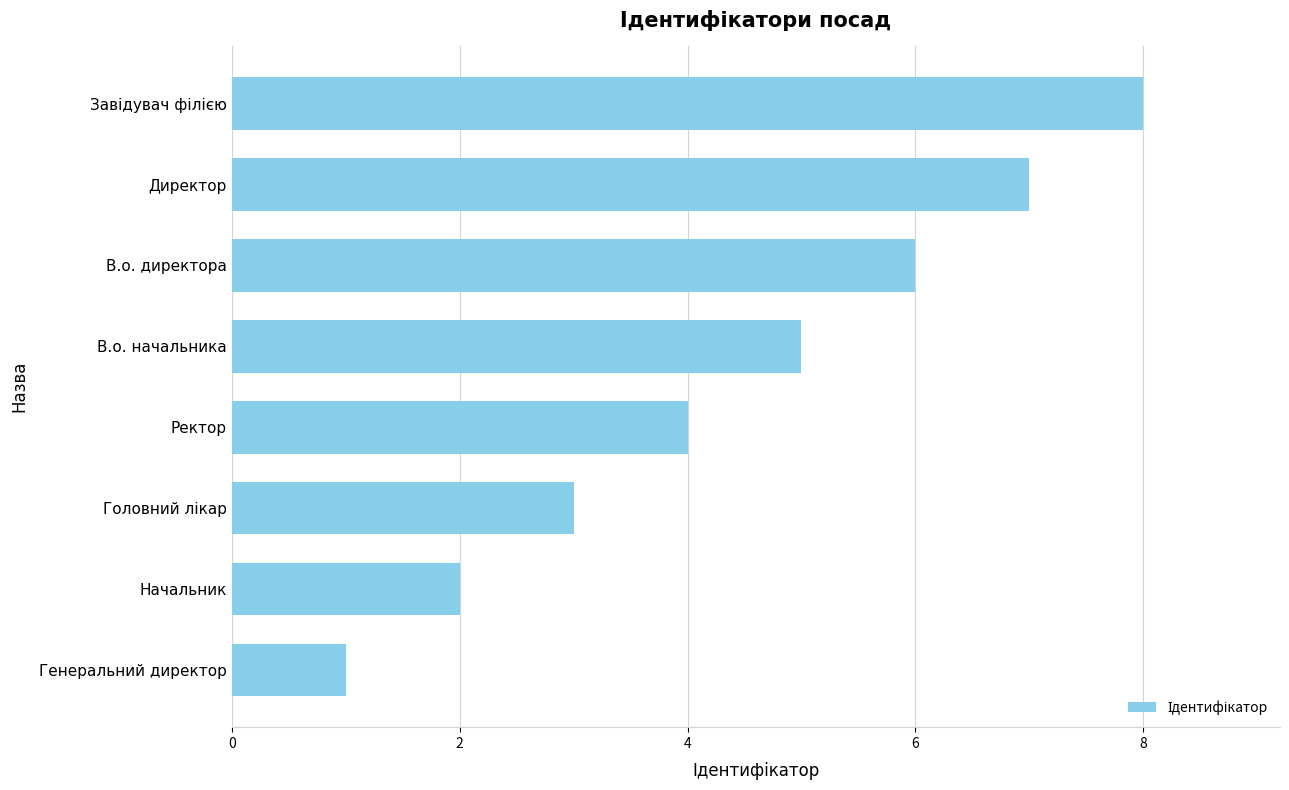

The value at Ректор is 1. True or false?

False